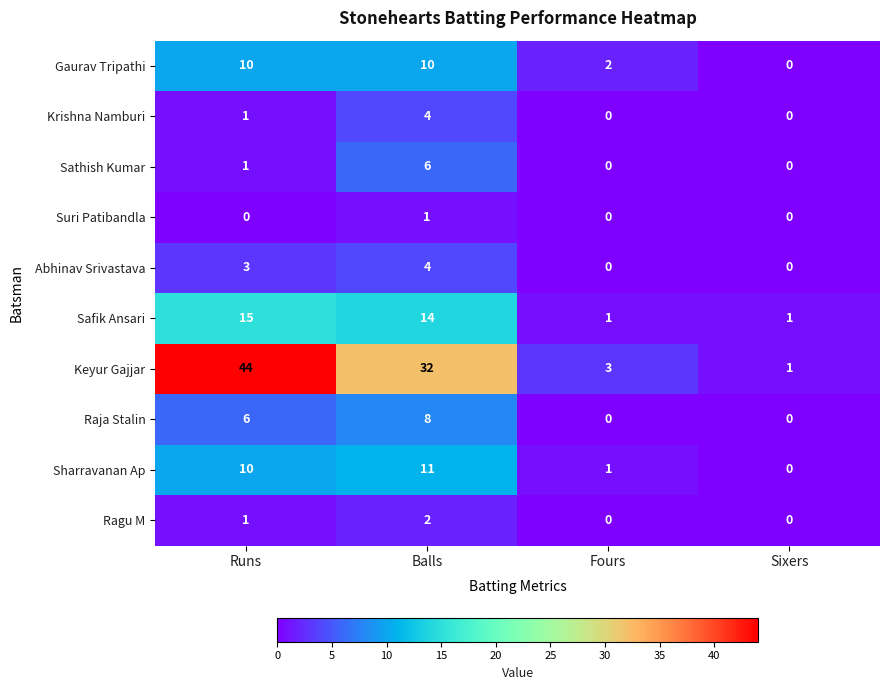

Which series has the largest total across all categories?

Keyur Gajjar